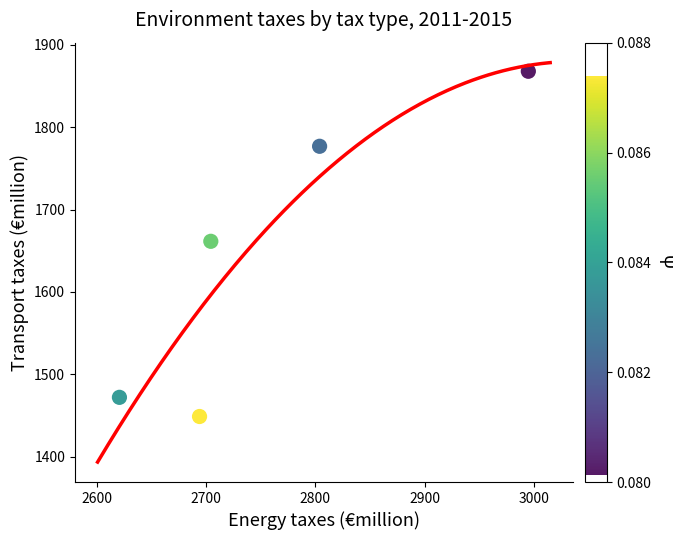

What is the average X value?

2763.5